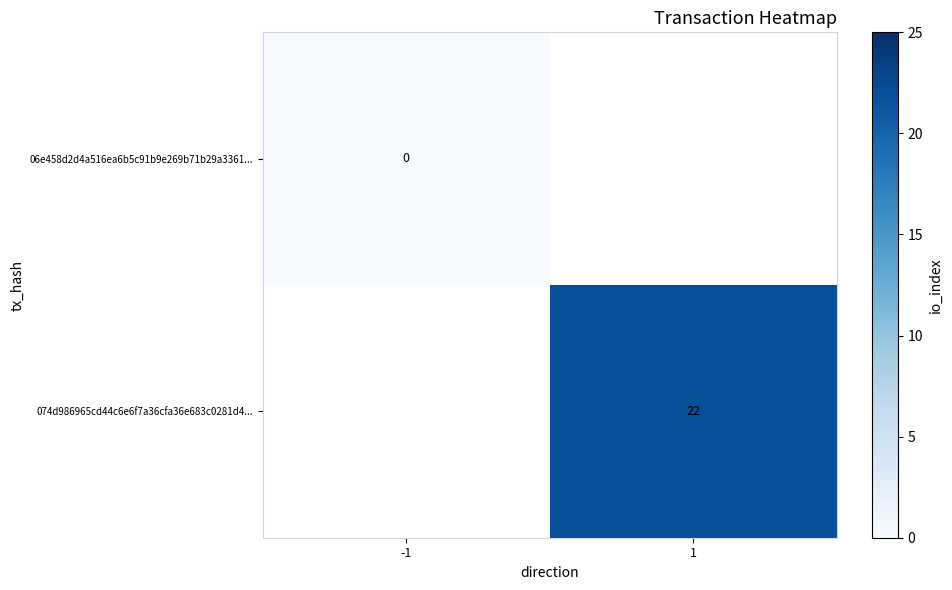

At how many categories does at least one series exceed 10?

1